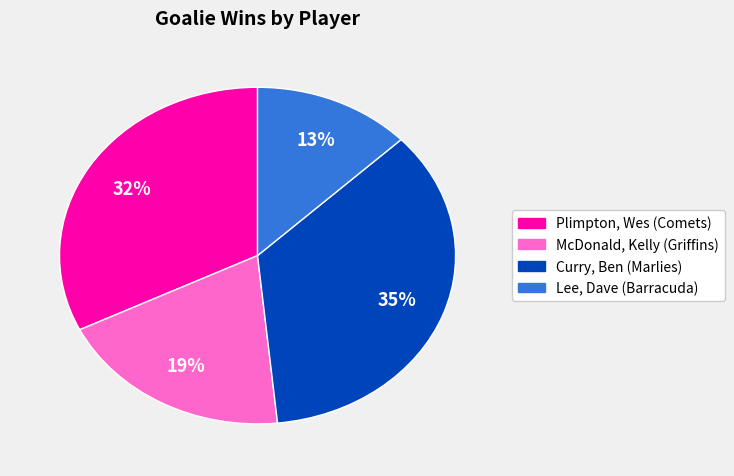

To the nearest percent, what is the average slice percentage?

25%